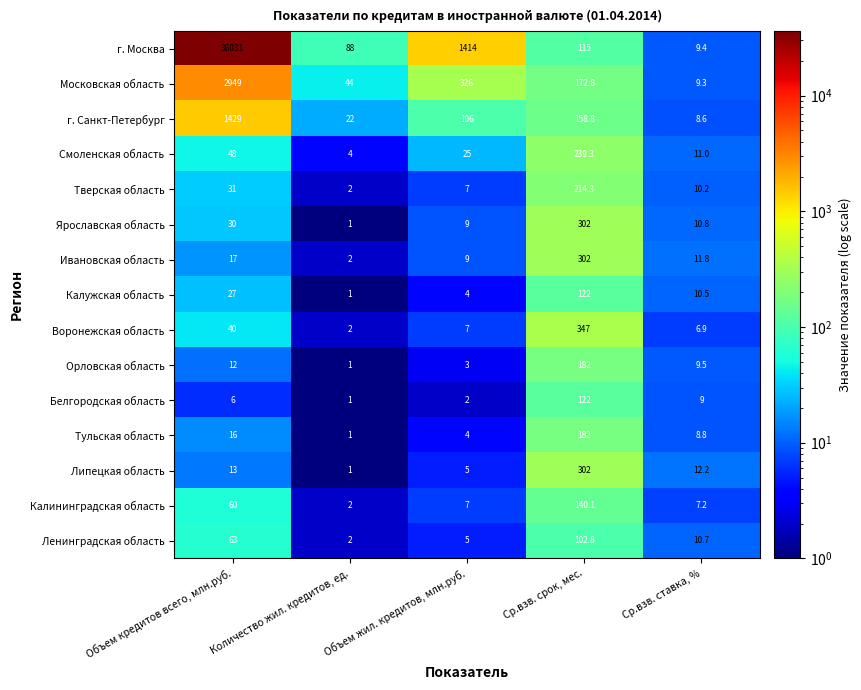

Count the number of data series in this chart.

15